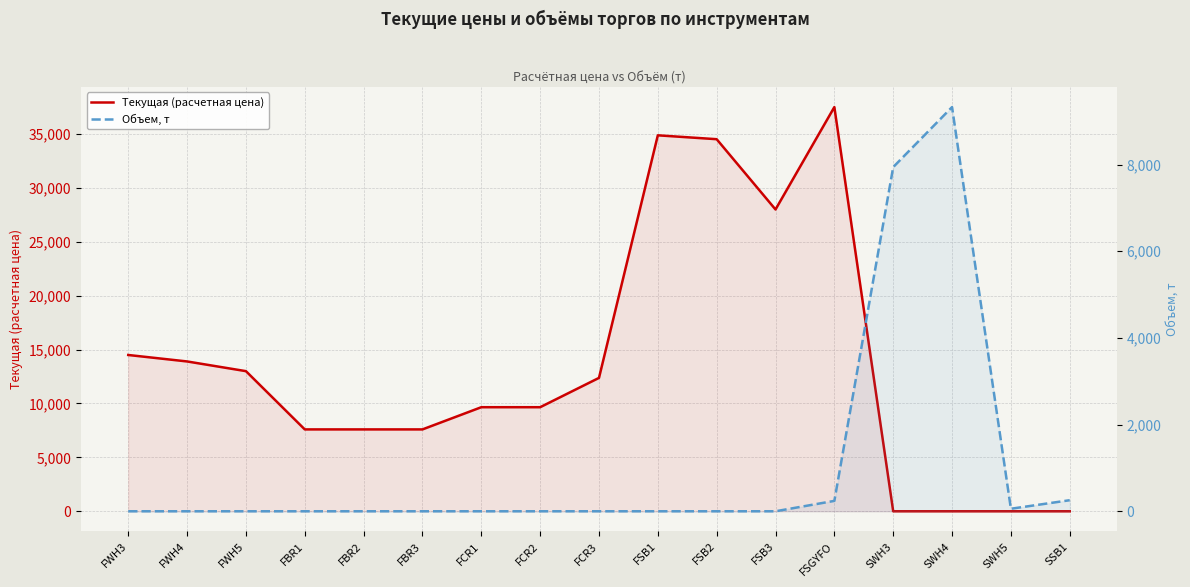

True or false: Текущая (расчетная цена) has more than 2 interior local peaks.

True